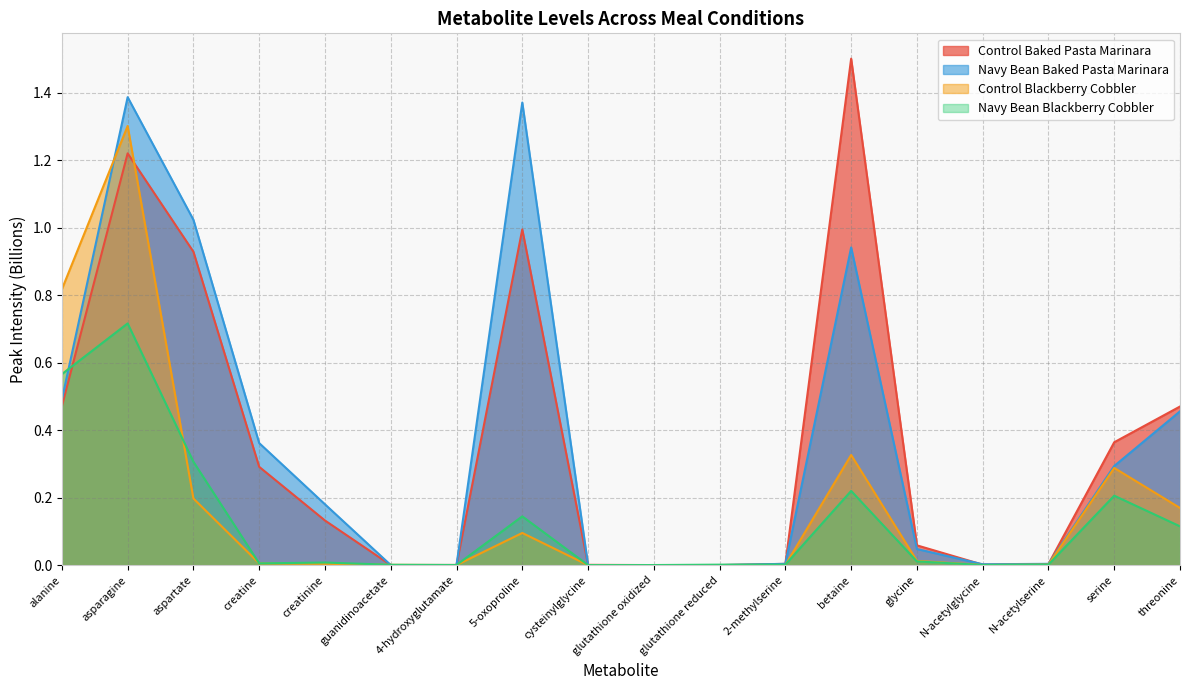

Reading left to right, what are all the values shown in this chart?

Control Baked Pasta Marinara: 0.5	1.2	0.9	0.3	0.1	0.0	0.0	1.0	0.0	0.0	0.0	0.0	1.5	0.1	0.0	0.0	0.4	0.5
Navy Bean Baked Pasta Marinara: 0.5	1.4	1.0	0.4	0.2	0.0	0.0	1.4	0.0	0.0	0.0	0.0	0.9	0.0	0.0	0.0	0.3	0.5
Control Blackberry Cobbler: 0.8	1.3	0.2	0.0	0.0	0.0	0.0	0.1	0.0	0.0	0.0	0.0	0.3	0.0	0.0	0.0	0.3	0.2
Navy Bean Blackberry Cobbler: 0.6	0.7	0.3	0.0	0.0	0.0	0.0	0.1	0.0	0.0	0.0	0.0	0.2	0.0	0.0	0.0	0.2	0.1